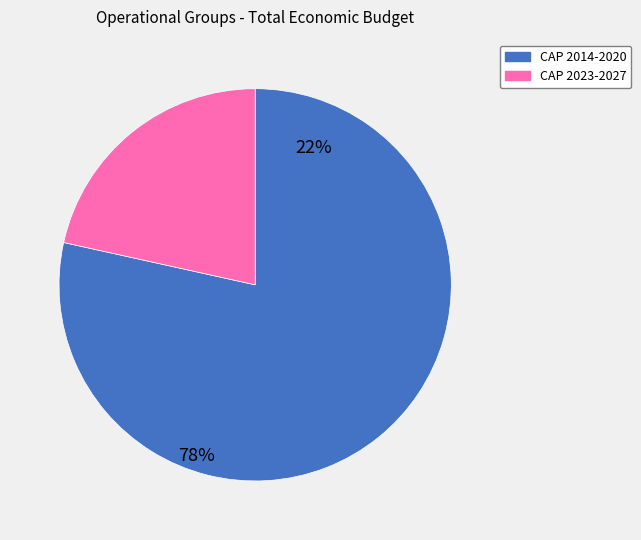

Is there a majority slice in this chart?

Yes